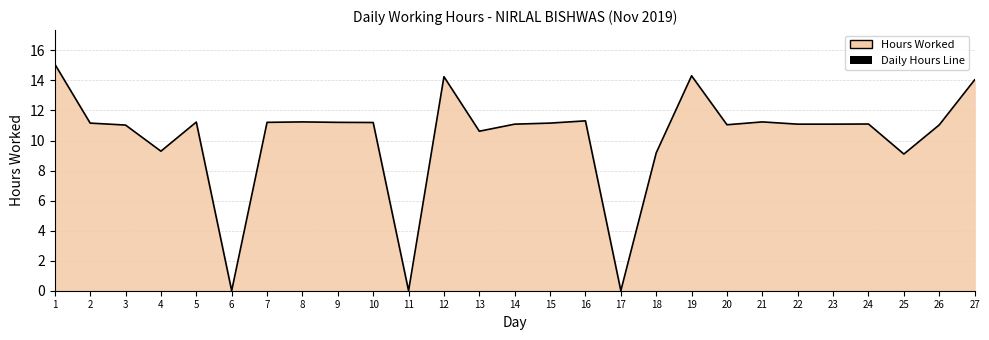

What is the sum of all values?

274.3